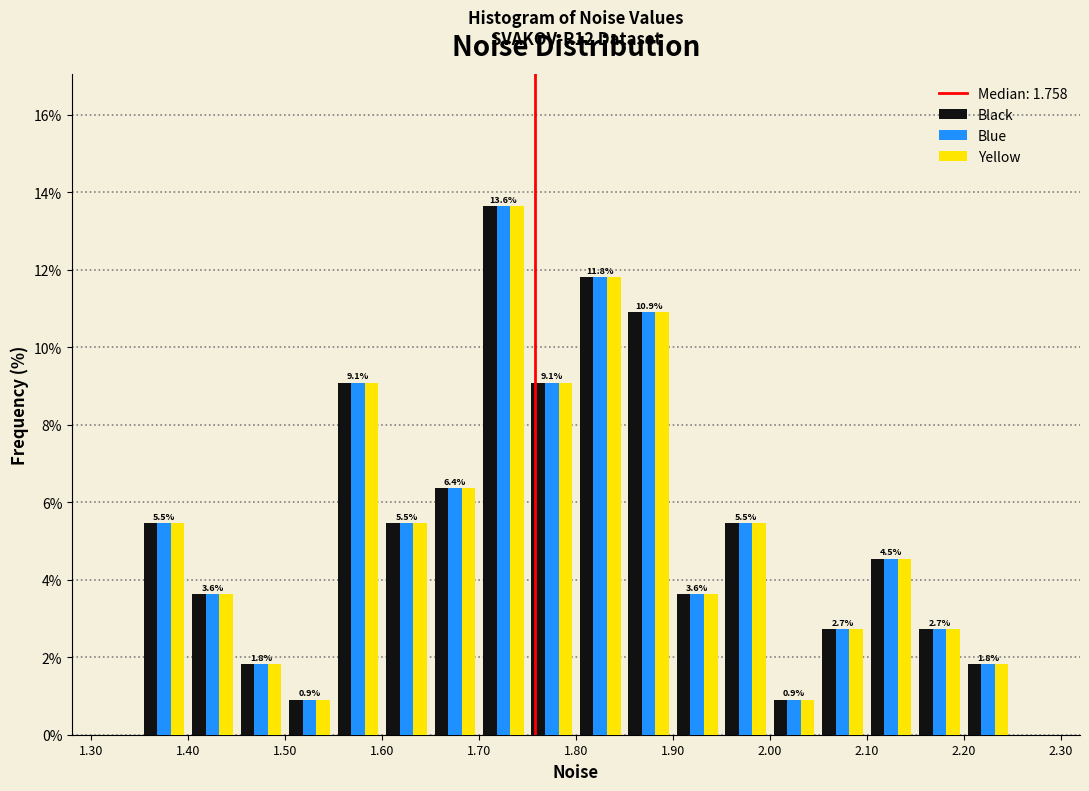

In the Black series, which range on the x-axis has the tallest bar?

1.70 to 1.75